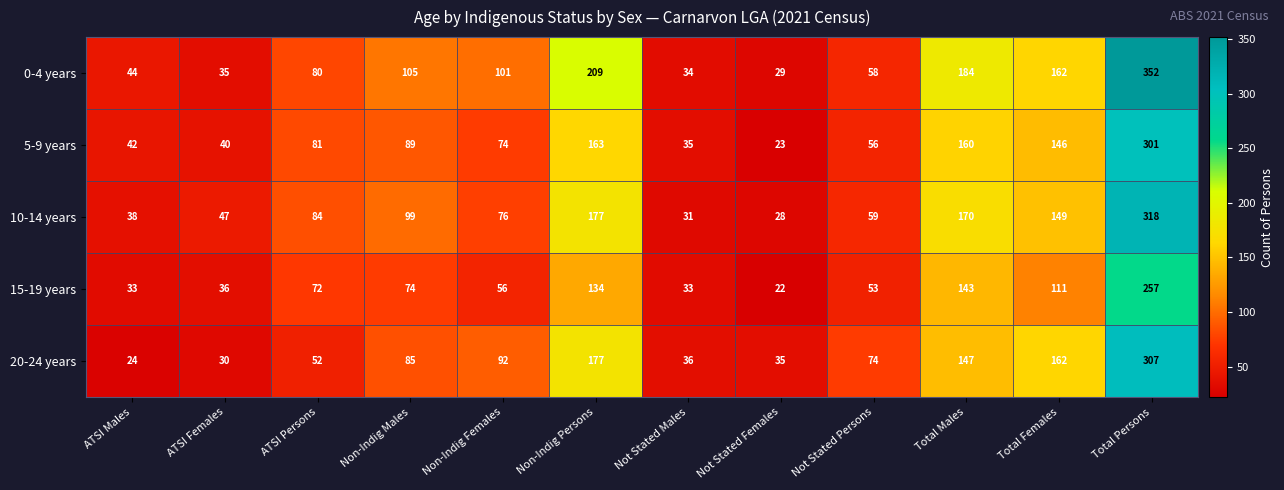

How many categories are shown in the chart?

12